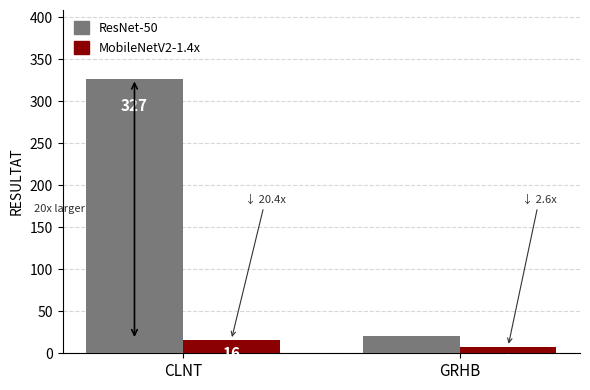

Rank the series by their maximum value, from lowest to highest.

MobileNetV2-1.4x, ResNet-50